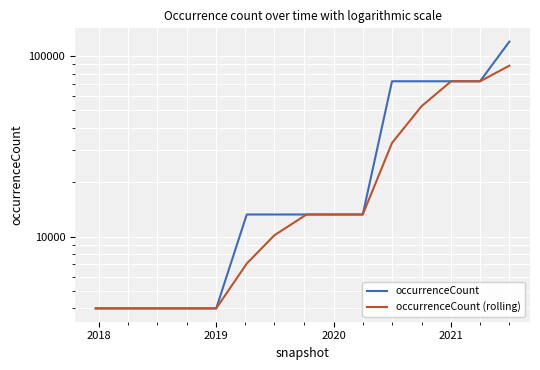

What value does the occurrenceCount series have at 2020?

13249.0